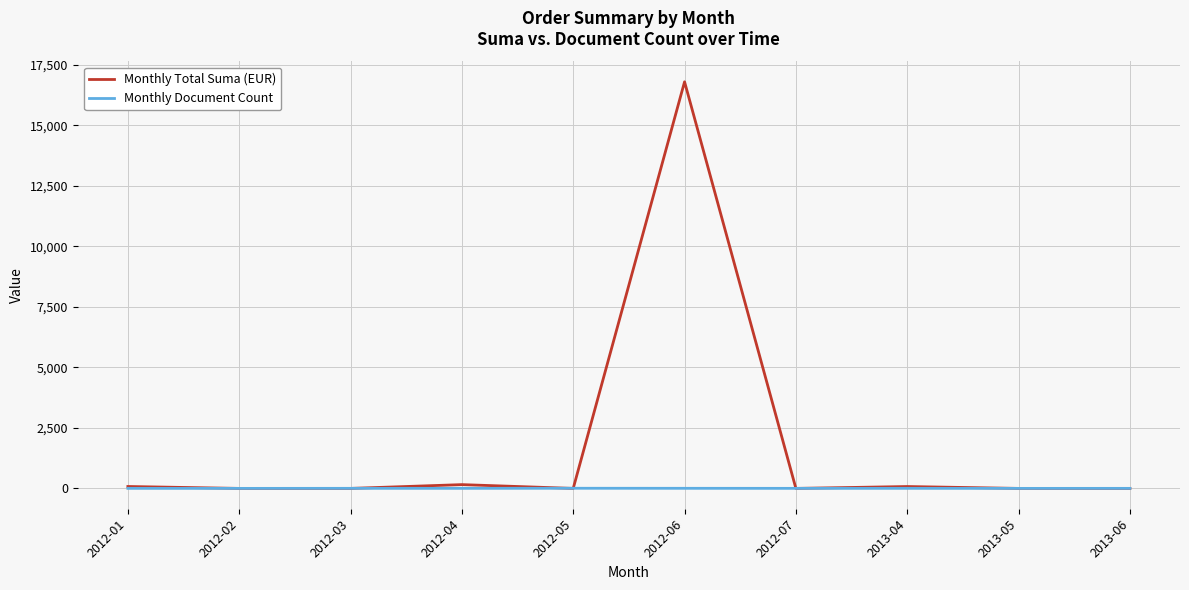

Which series has the widest spread of values?

Monthly Total Suma (EUR)